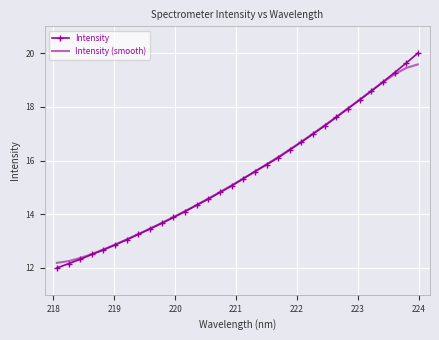

How many values in the Intensity series are below 15?

15